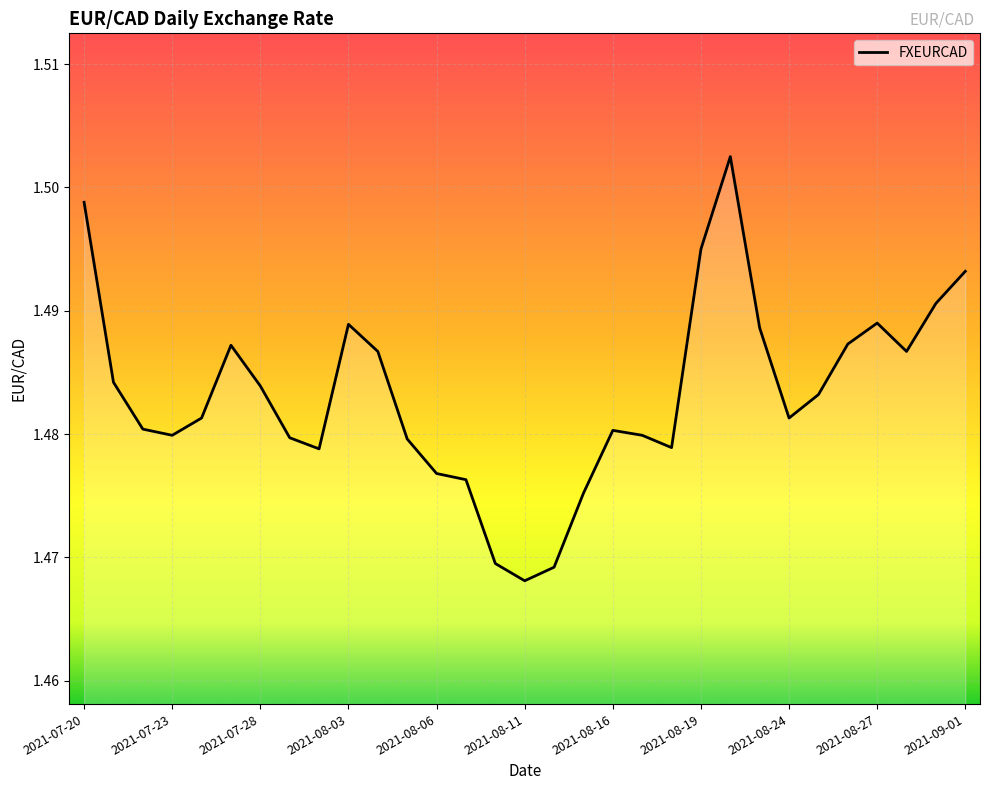

Is this an area chart (filled region under the line)?

Yes